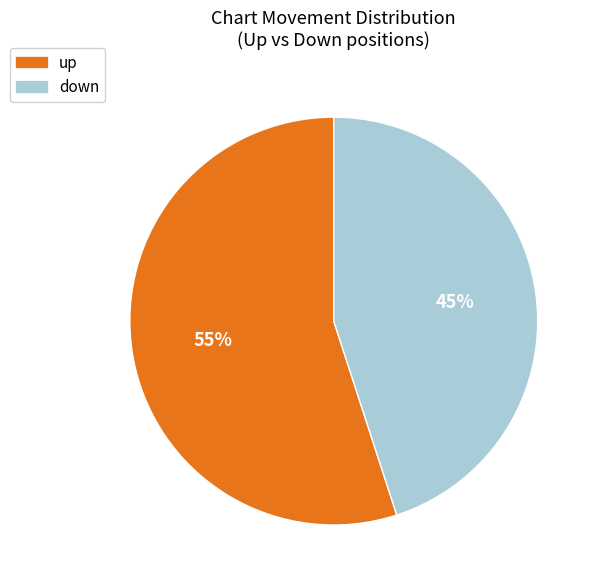

What percentage is the down slice, to the nearest percent?

45%